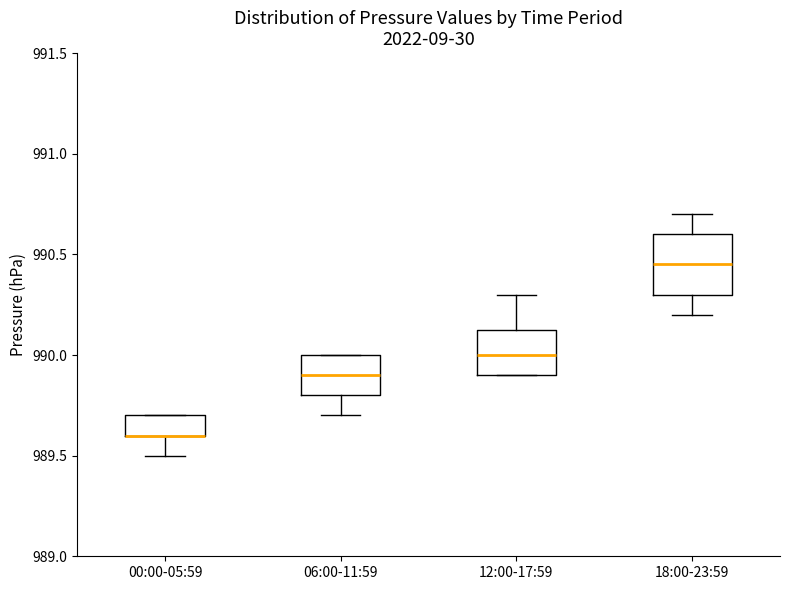

Which box is the tallest, from its lower edge to its upper edge?

18:00-23:59